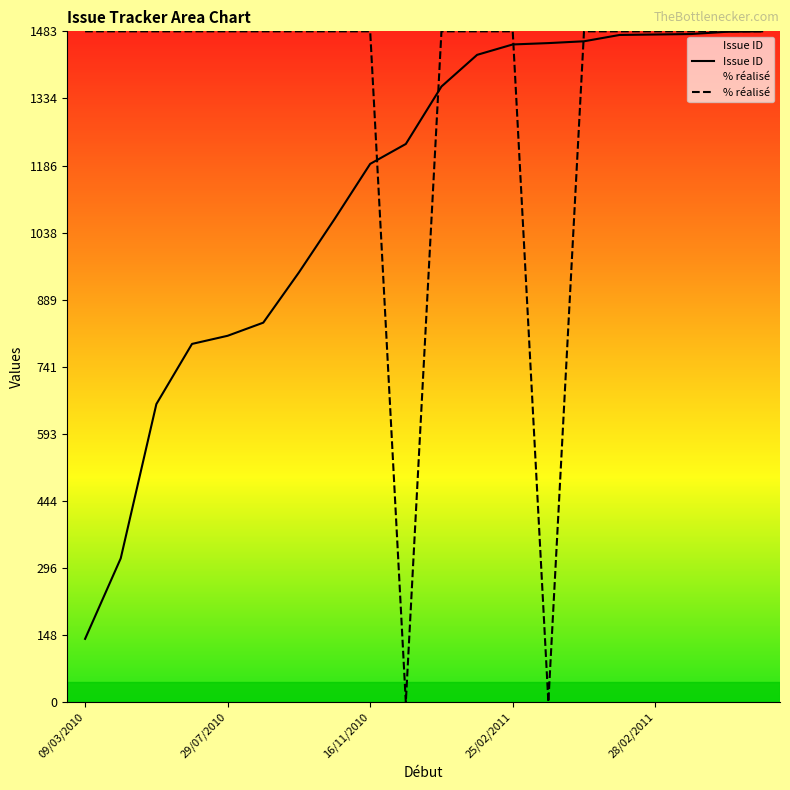

The Issue ID series shows 1457 at 13. True or false?

True